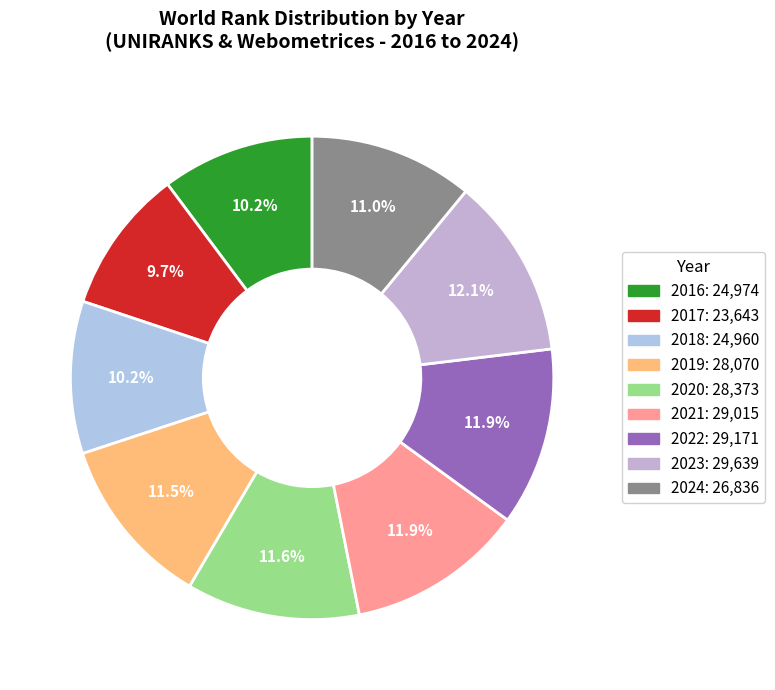

What percentage is the 2019 slice, to the nearest percent?

11%